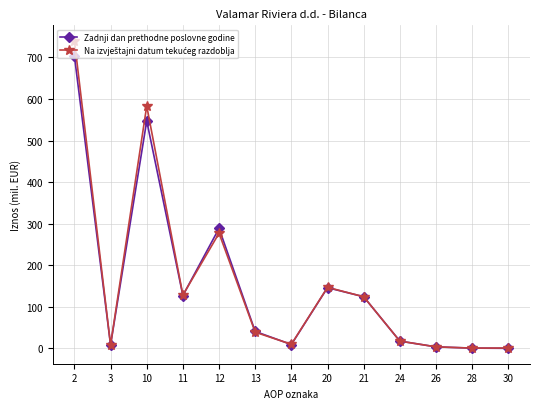

What is the value of the Zadnji dan prethodne poslovne godine point at the 10th from the left?

17.5